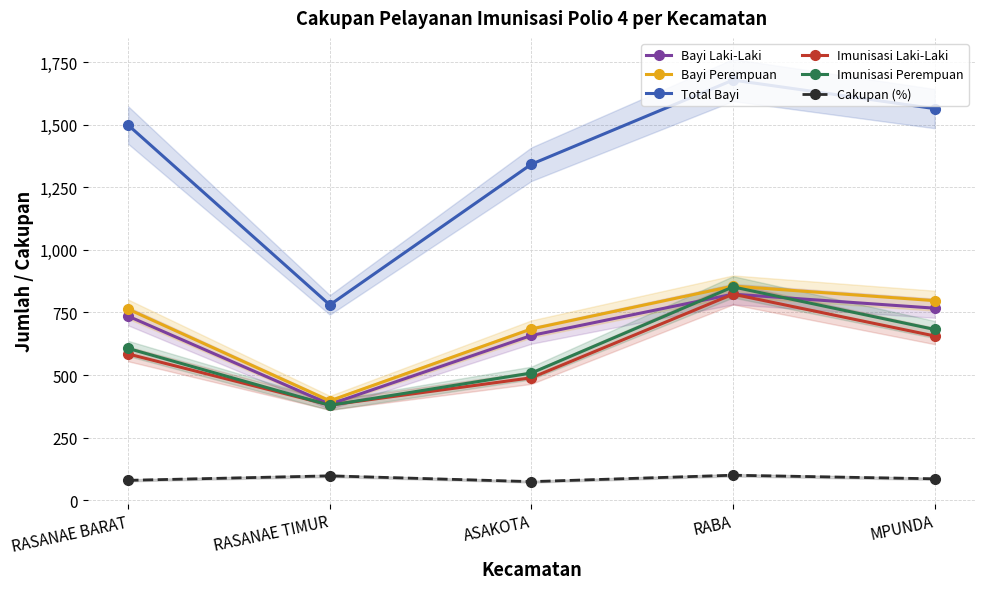

What position from the left is RASANAE BARAT?

1